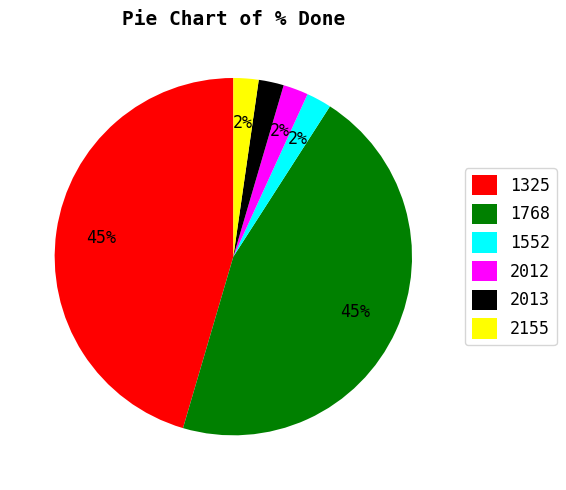

Between 2013 and 1768, which is larger?

1768